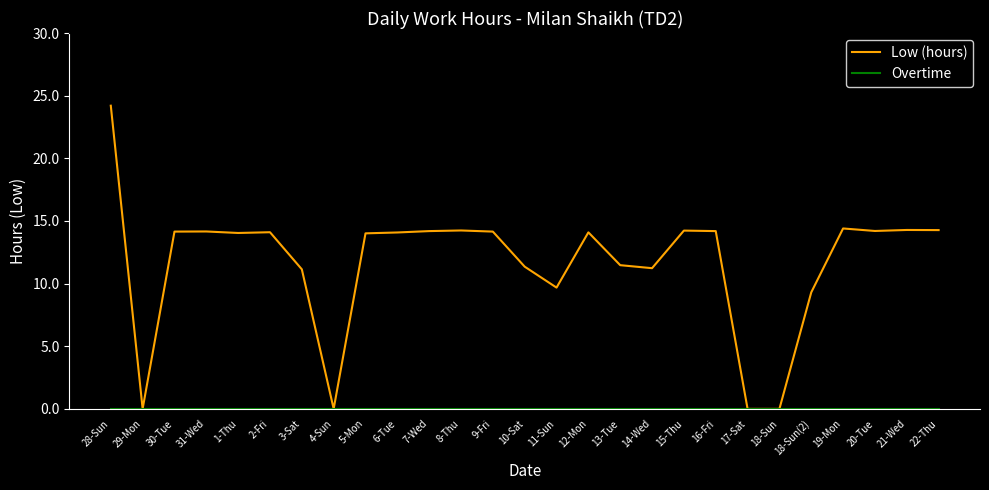

What value does the Low (hours) series have at 22-Thu?

14.3